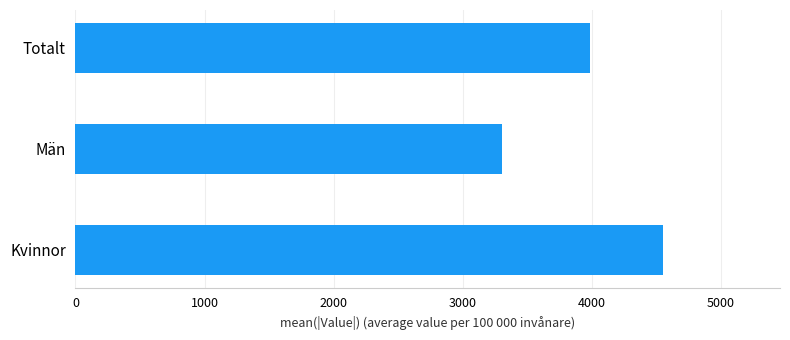

What is the average value?

3948.0